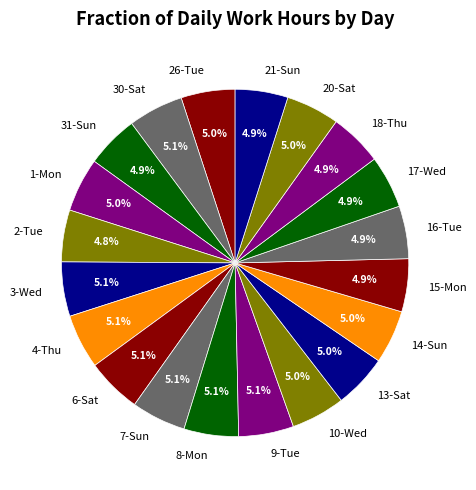

The 9-Tue slice represents 5% of the pie. True or false?

True